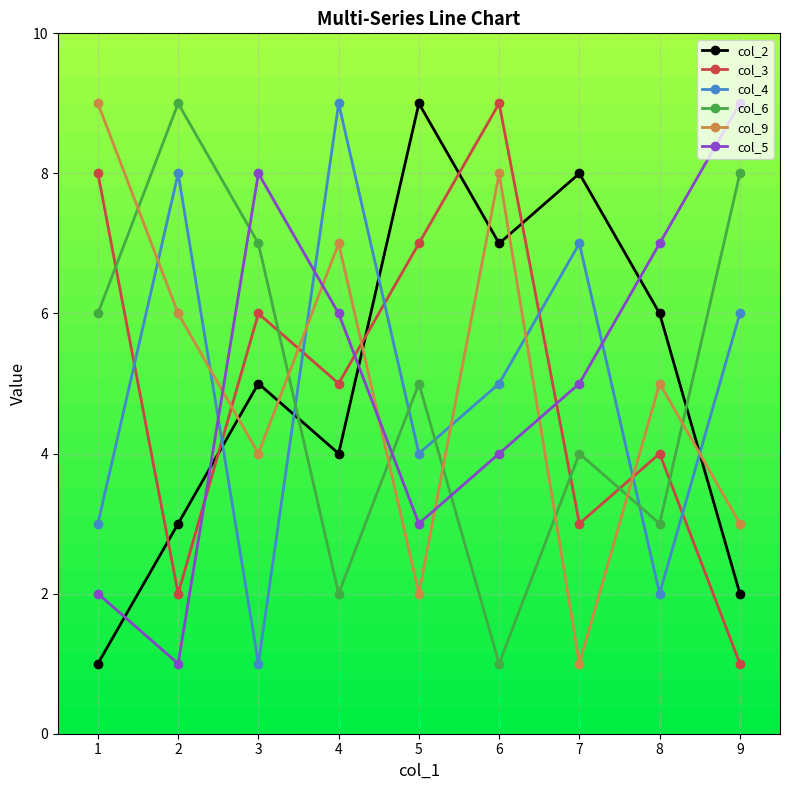

How many categories are shown in the chart?

9